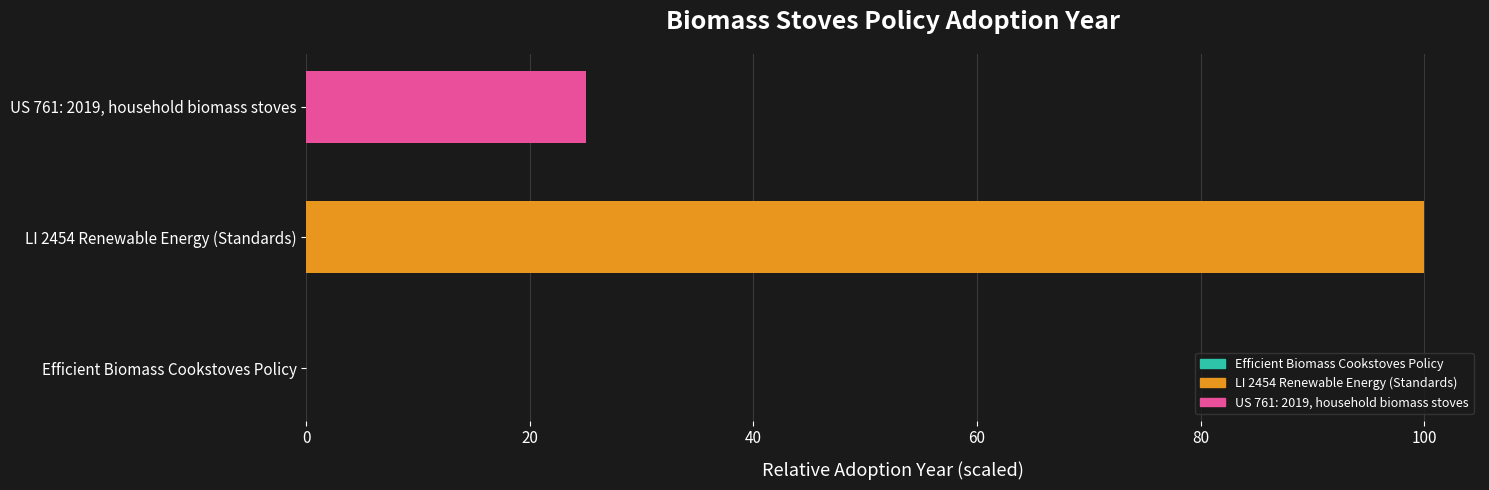

What is the change in value from Efficient Biomass Cookstoves Policy to LI 2454 Renewable Energy (Standards)?

+100